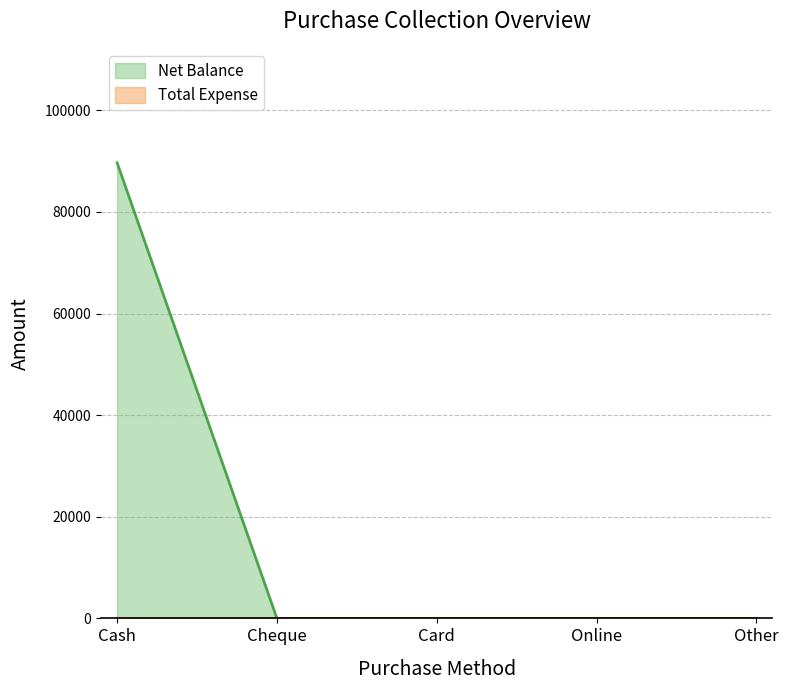

What is the average value?

17938